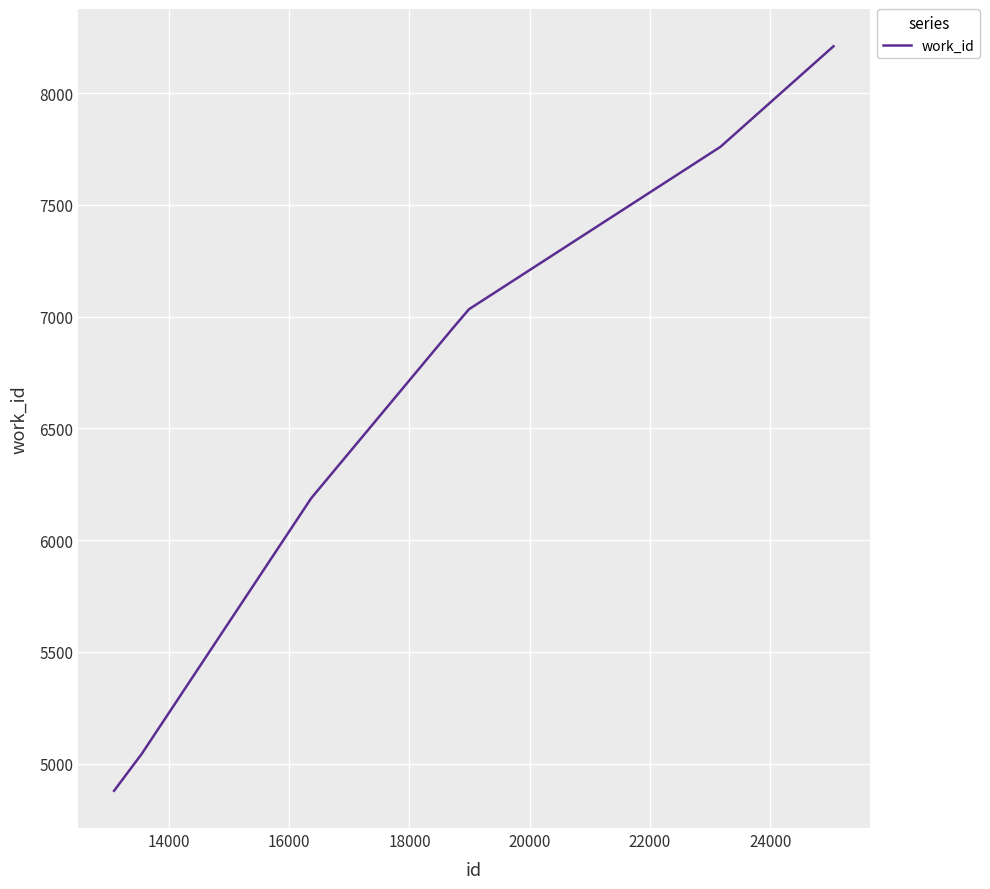

What is the minimum value shown in the chart?

4878